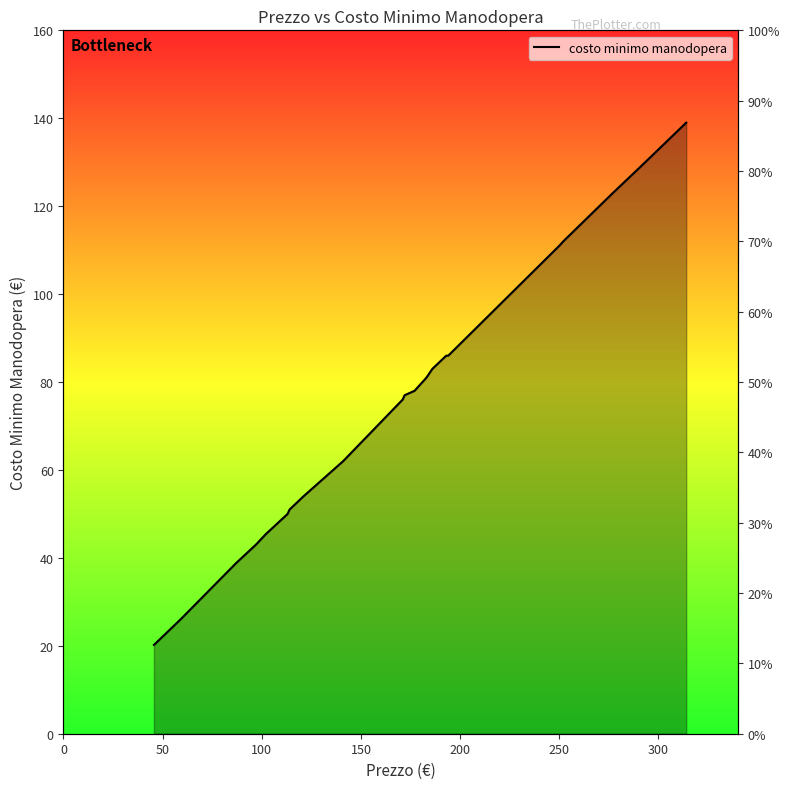

The value at 150 is 66.6. True or false?

False